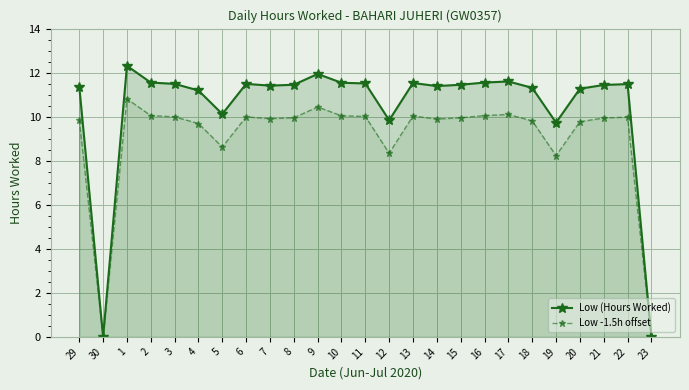

At which category is the sum across all series the highest?

1